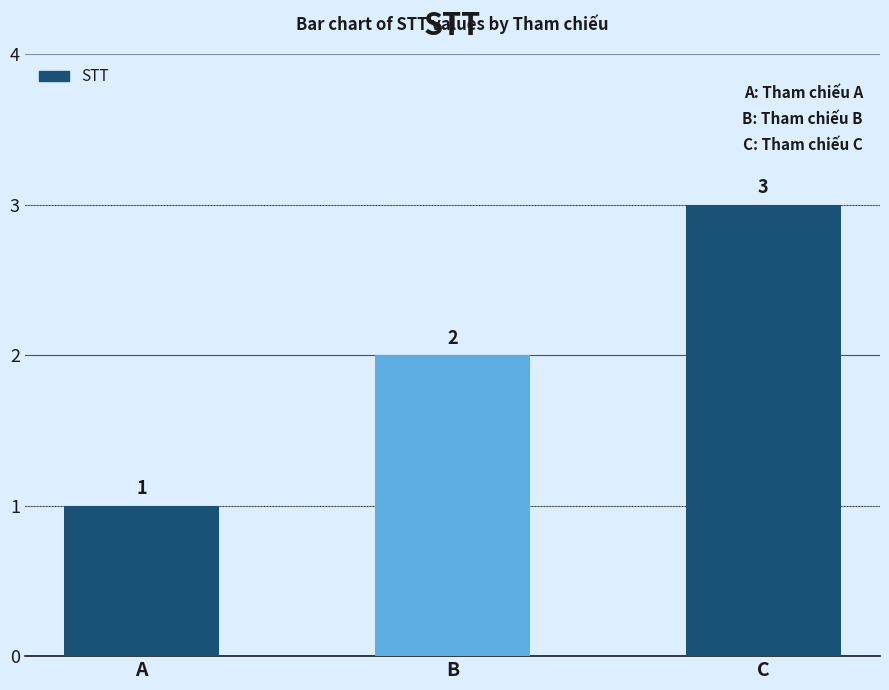

What is the change in value from A to C?

+2